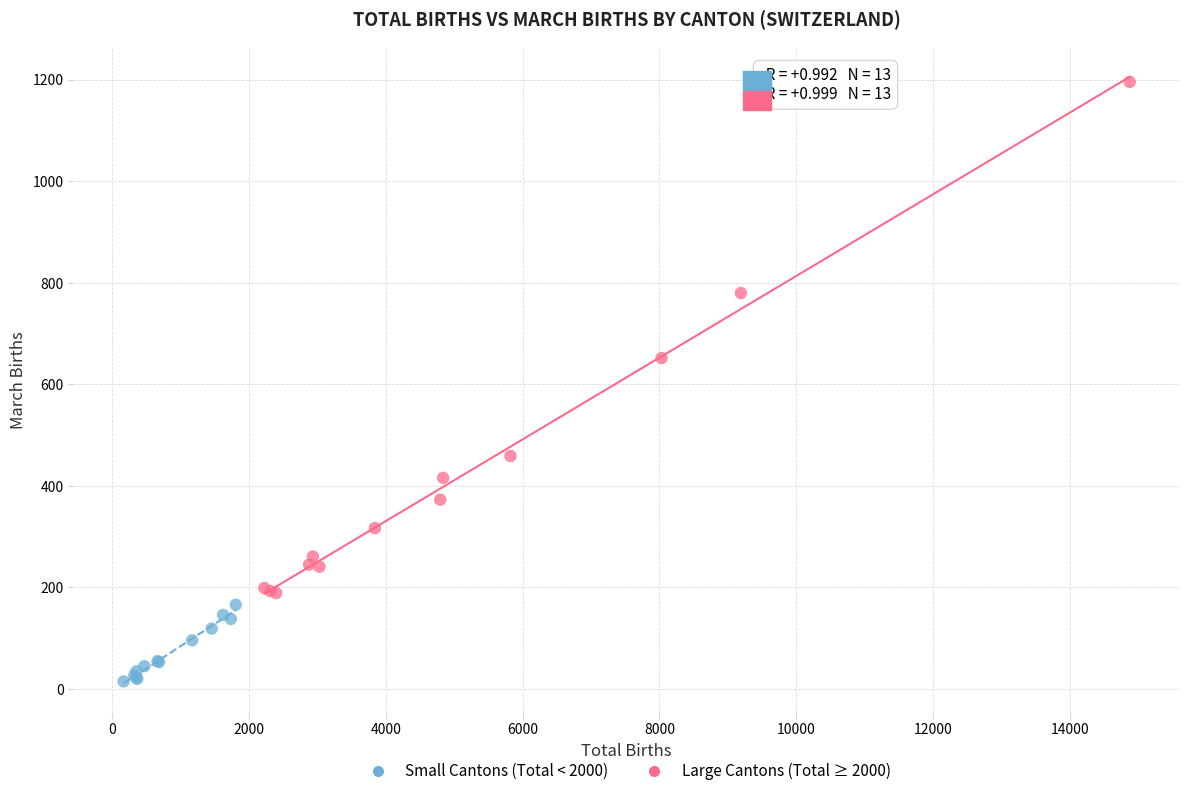

Which series contains the highest Y value?

Large Cantons (Total ≥ 2000)